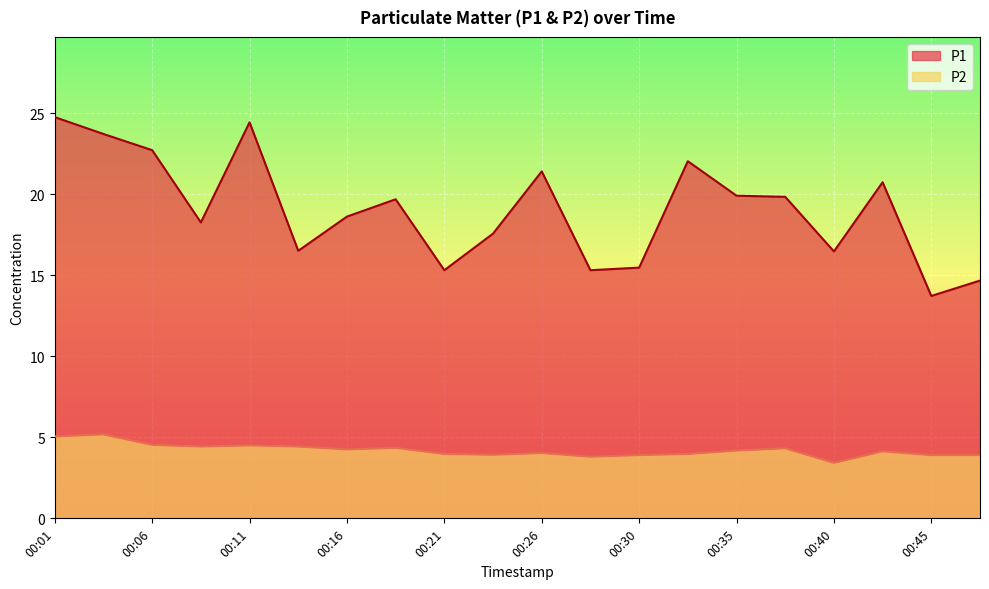

What is the average value of the P2 series?

4.2